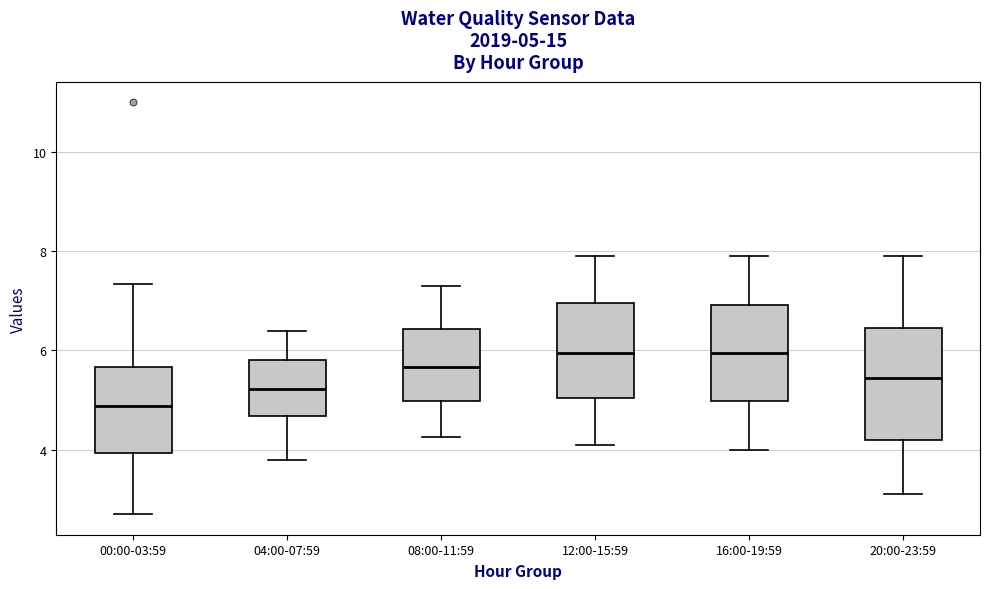

Which box's median line is the lowest?

00:00-03:59